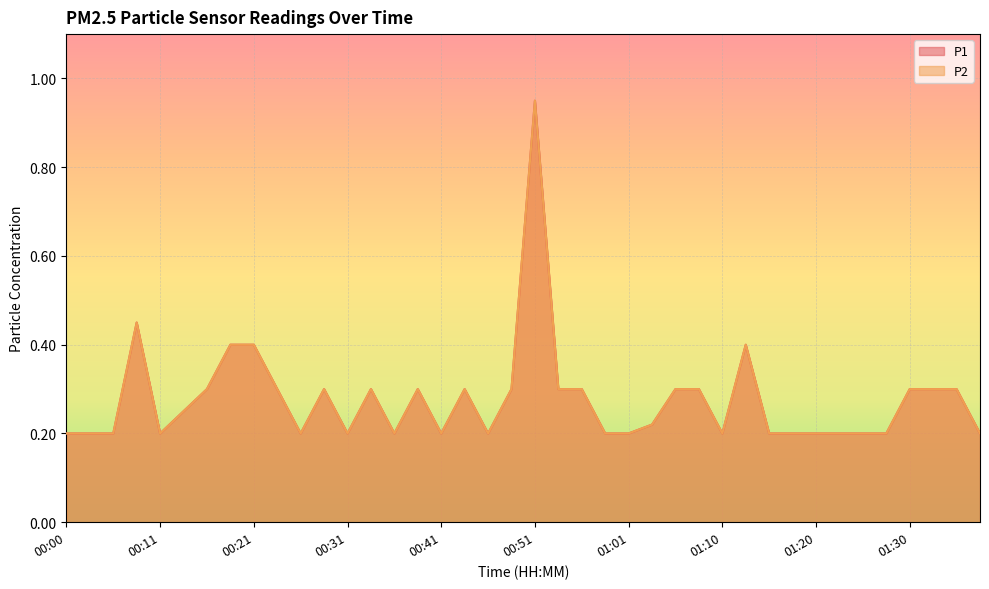

What are all the series names shown in the legend?

P1, P2